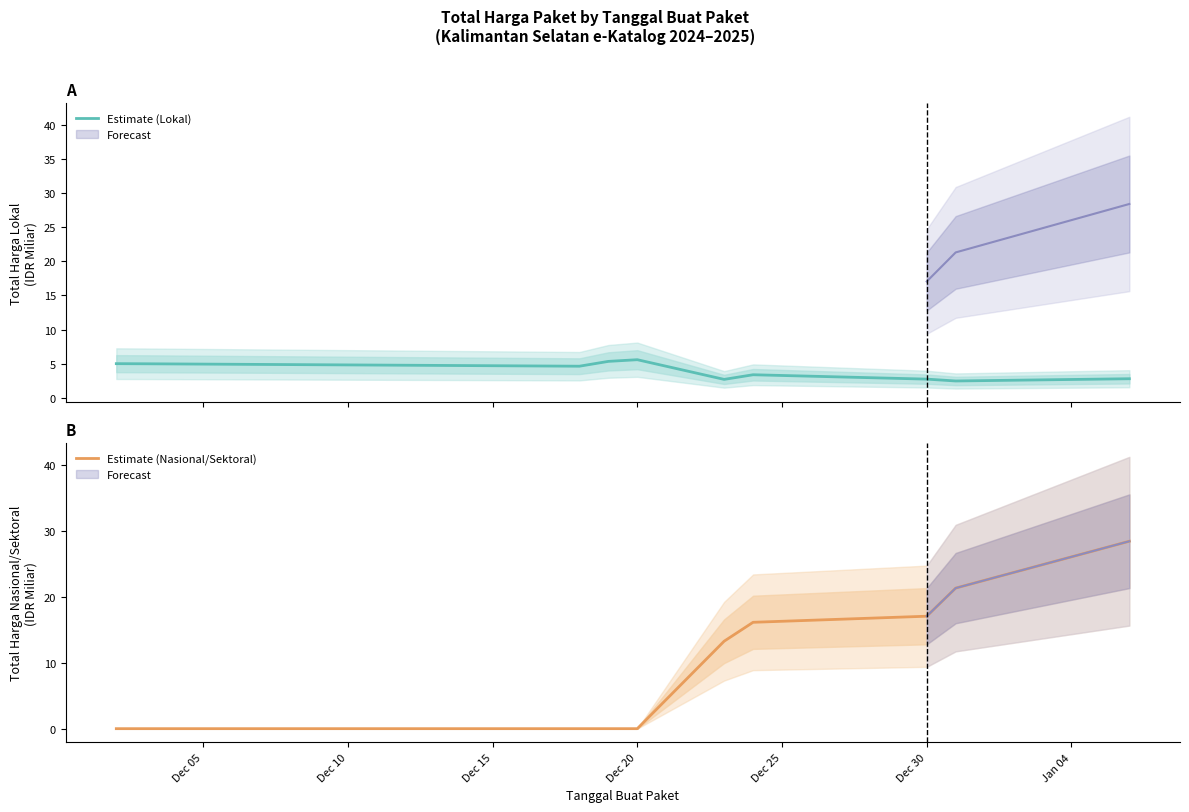

In Estimate (Lokal), how many points are higher than both neighbors (excluding endpoints)?

2